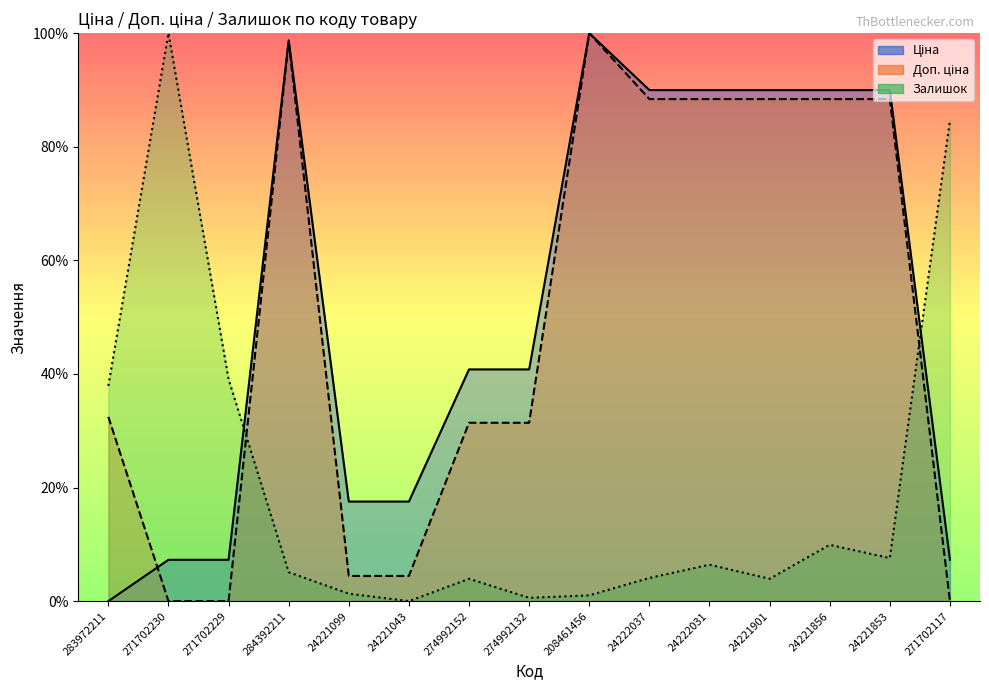

Reading left to right, transcribe all the data shown in this chart.

Ціна: 0.0	0.1	0.1	1.0	0.2	0.2	0.4	0.4	1.0	0.9	0.9	0.9	0.9	0.9	0.1
Доп. ціна: 0.3	0.0	0.0	1.0	0.0	0.0	0.3	0.3	1.0	0.9	0.9	0.9	0.9	0.9	0.0
Залишок: 0.4	1.0	0.4	0.1	0.0	0.0	0.0	0.0	0.0	0.0	0.1	0.0	0.1	0.1	0.8